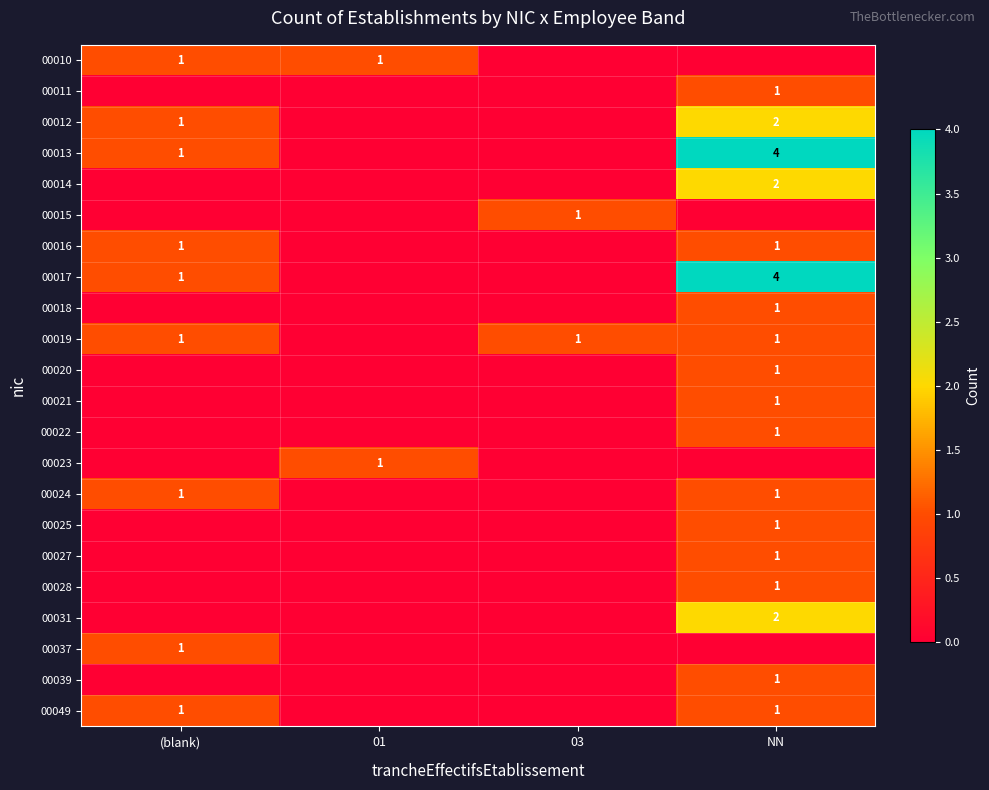

Is it true that 00049 equals 0 at (blank)?

False